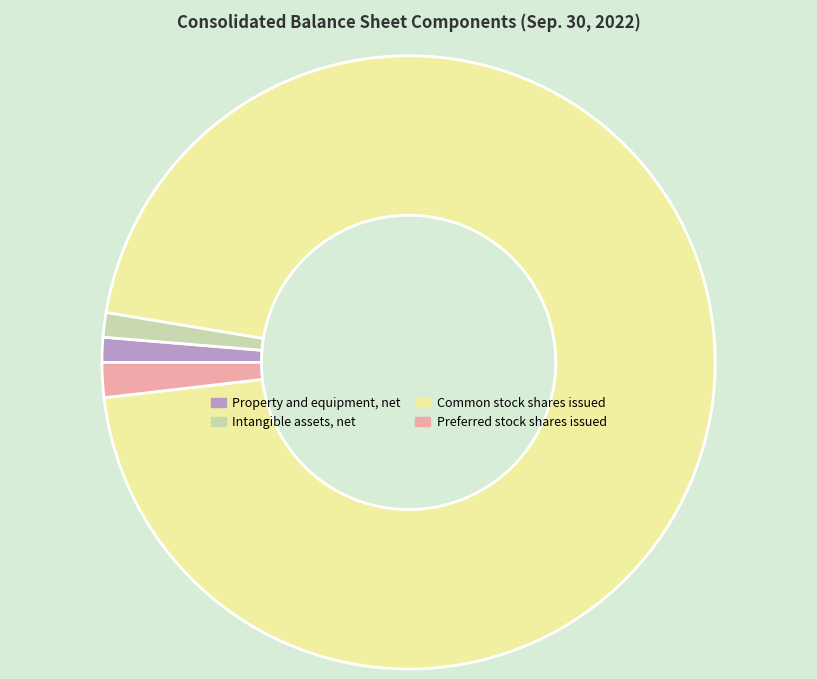

Which slice represents more than half of the pie?

Common stock shares issued